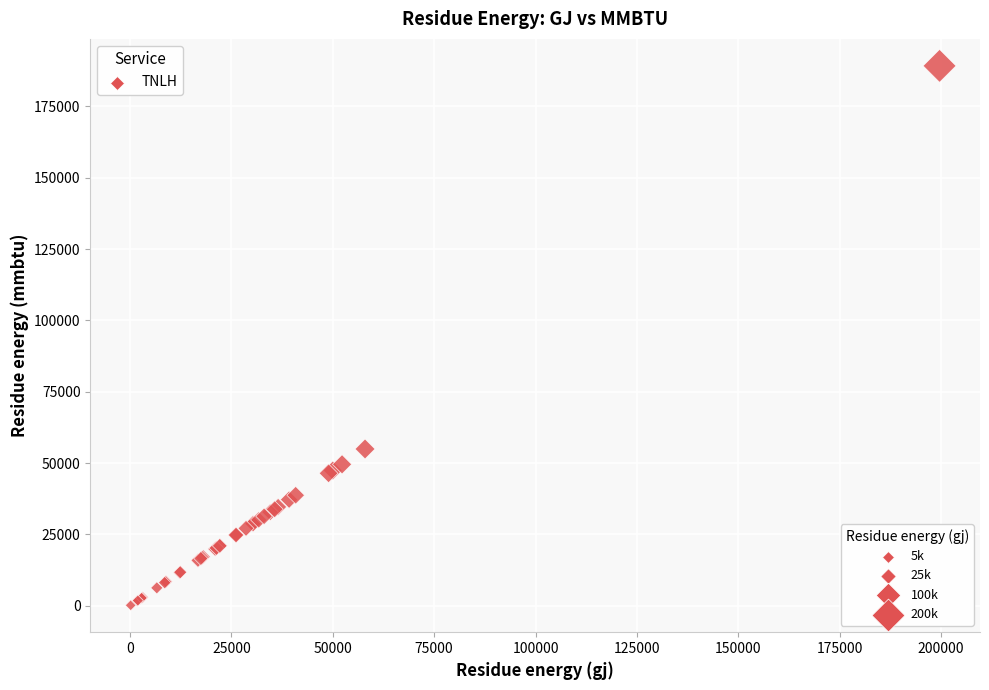

What Y value in the scatter plot is closest to 94693?

54935